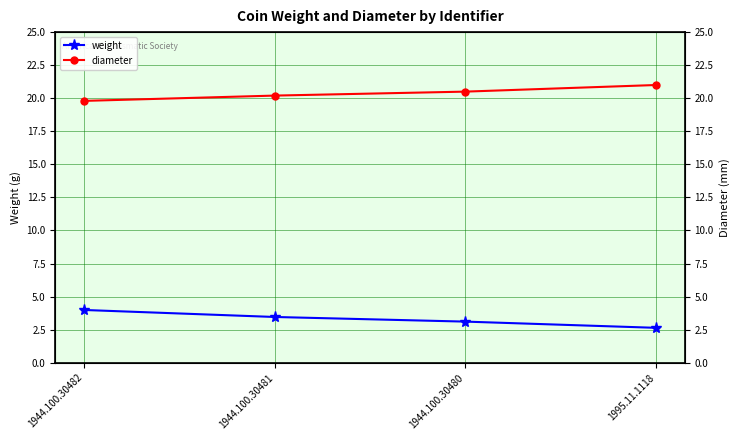

True or false: weight and diameter cross at least once.

False